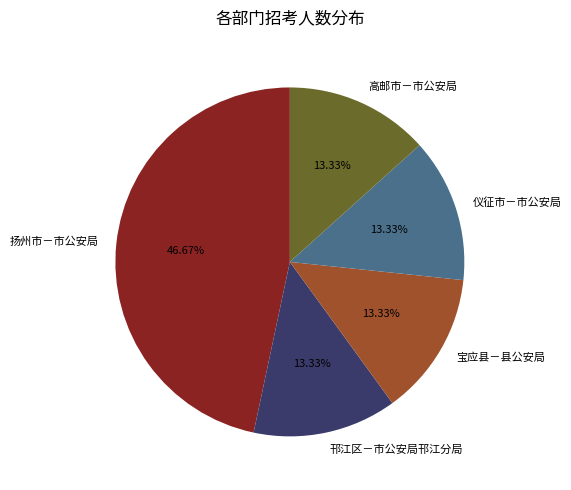

How many segments does this pie chart have?

5